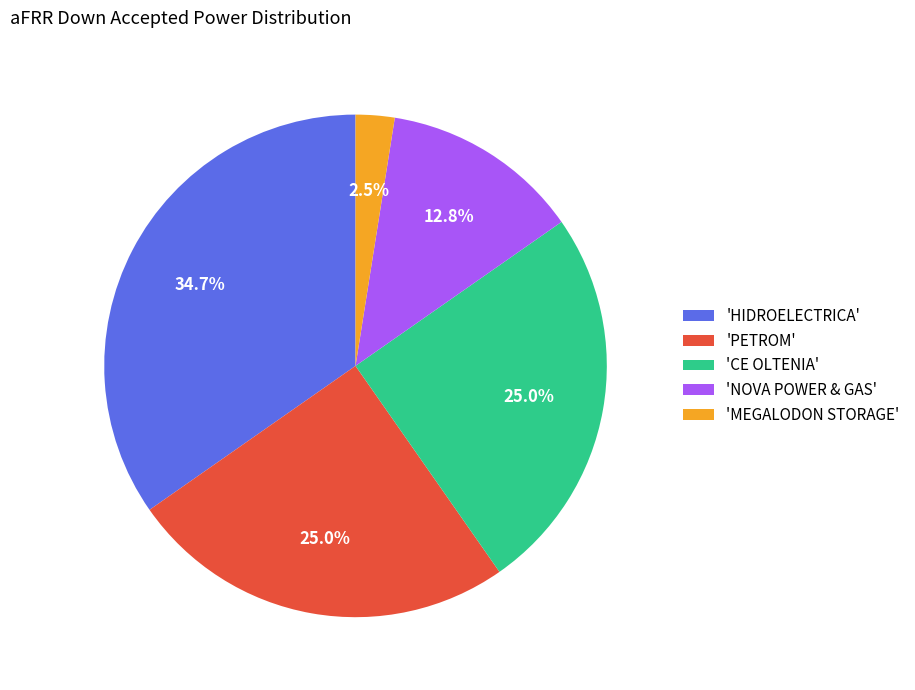

Which slice is the largest?

'HIDROELECTRICA'